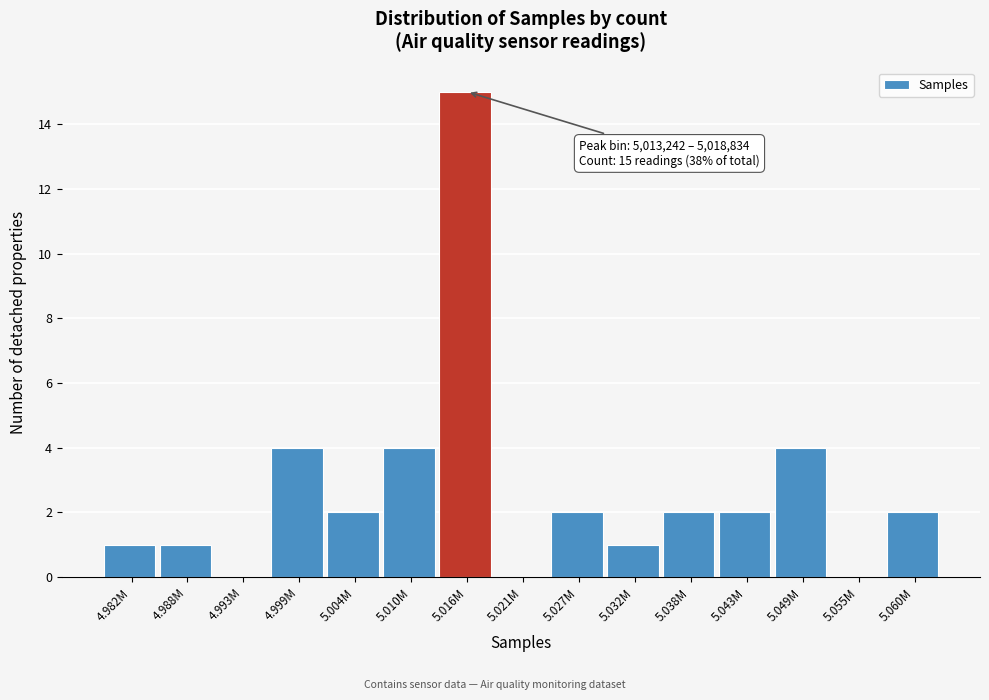

Reading right to left, what are all the values shown in this chart?

5.060M=2	5.055M=0	5.049M=4	5.043M=2	5.038M=2	5.032M=1	5.027M=2	5.021M=0	5.016M=15	5.010M=4	5.004M=2	4.999M=4	4.993M=0	4.988M=1	4.982M=1